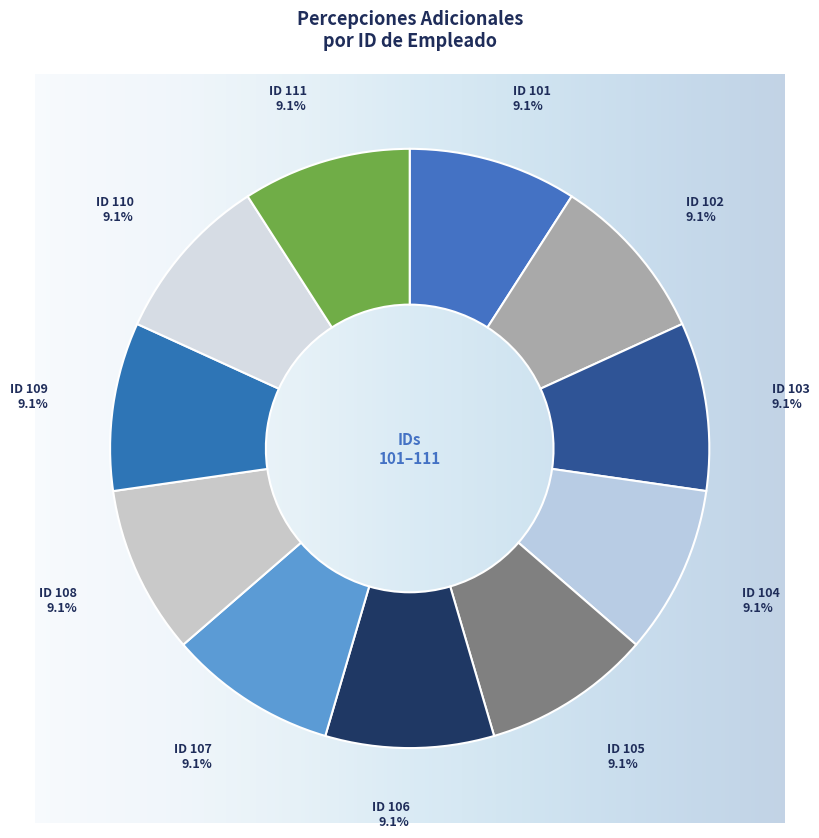

To the nearest percent, what is the combined percentage of 104 and 108?

18%